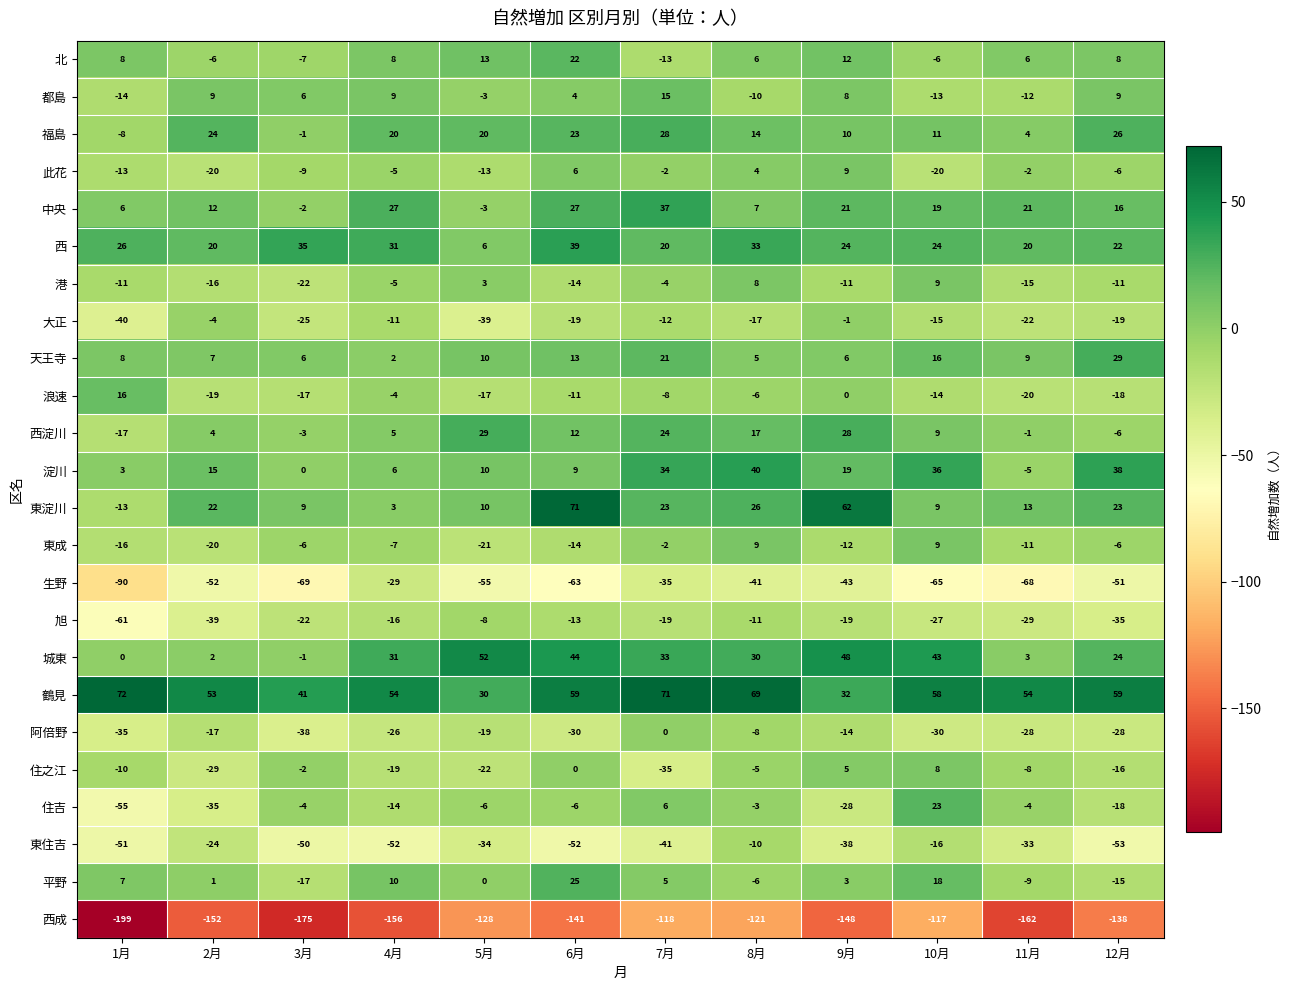

What is the difference between the maximum and minimum values in the 西 series?

33